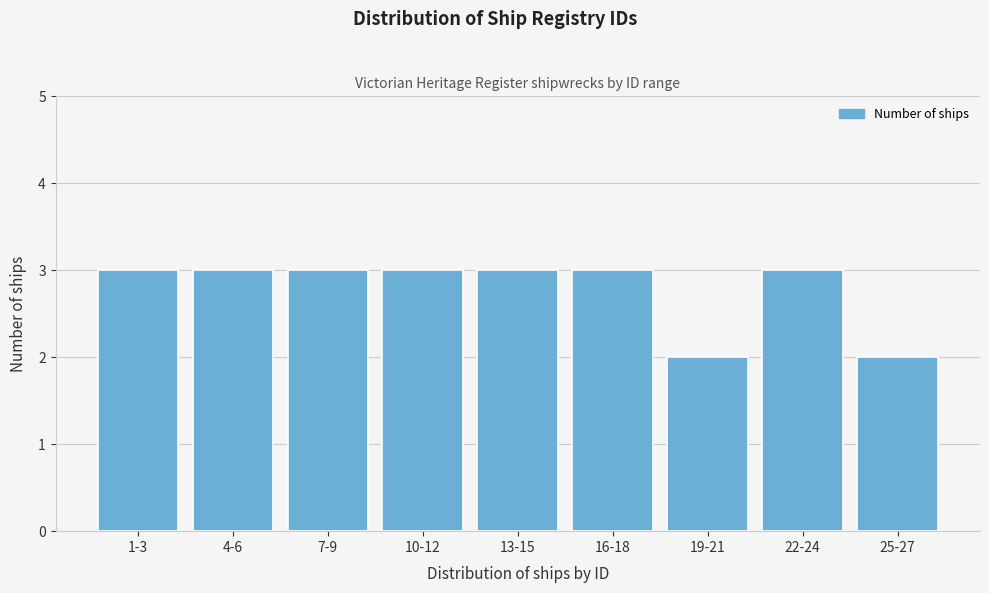

Reading right to left, extract all data points from this chart.

25-27=2	22-24=3	19-21=2	16-18=3	13-15=3	10-12=3	7-9=3	4-6=3	1-3=3